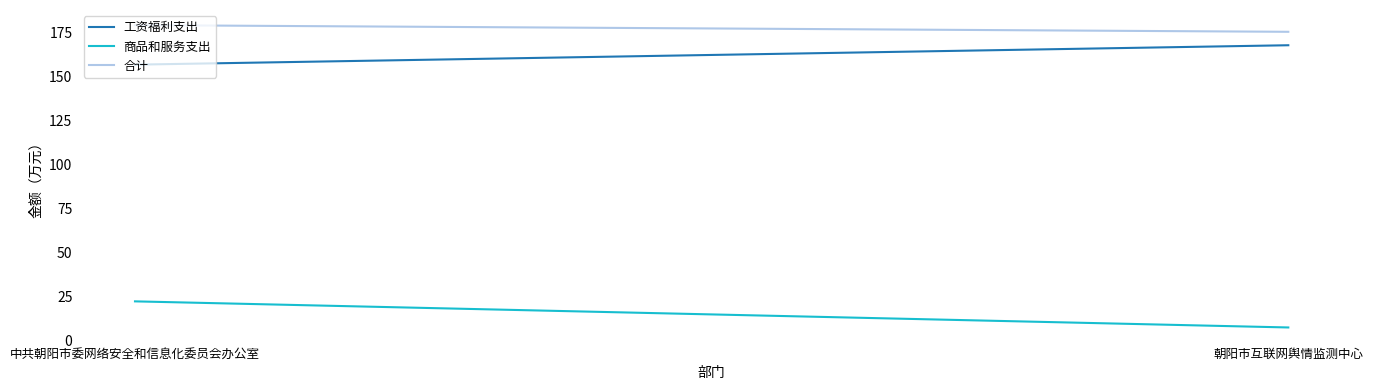

What is the label of the 2nd point from the right?

中共朝阳市委网络安全和信息化委员会办公室